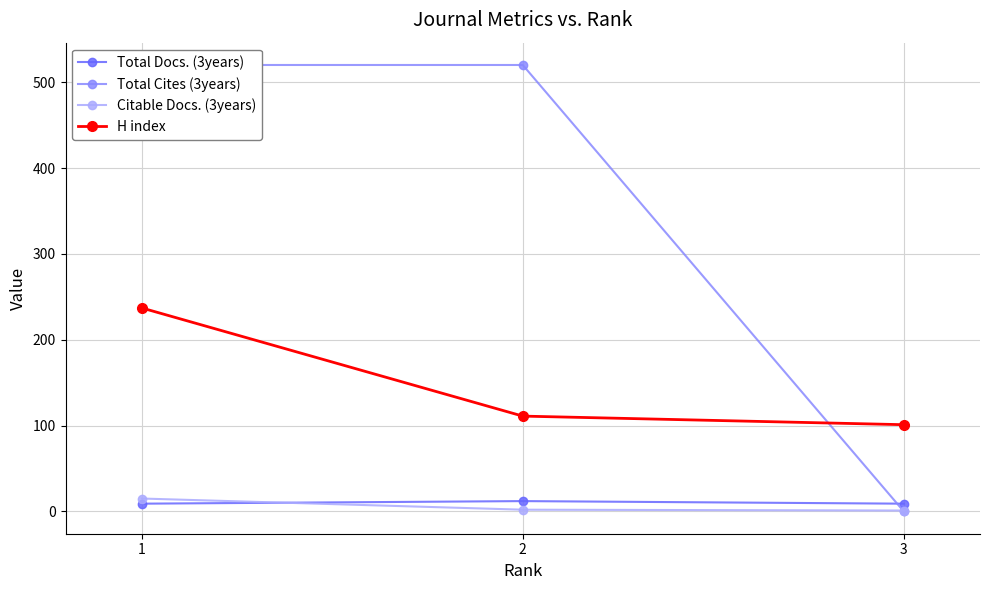

Rank the series at 2 from highest to lowest value.

Total Cites (3years), H index, Total Docs. (3years), Citable Docs. (3years)